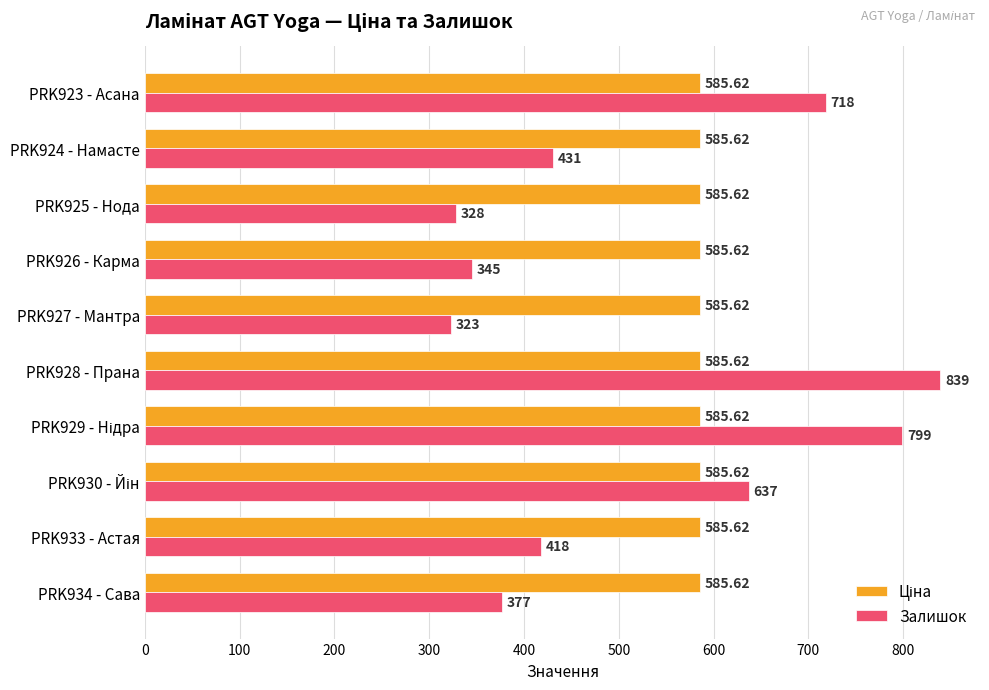

What is the sum of all Залишок values?

5215.0